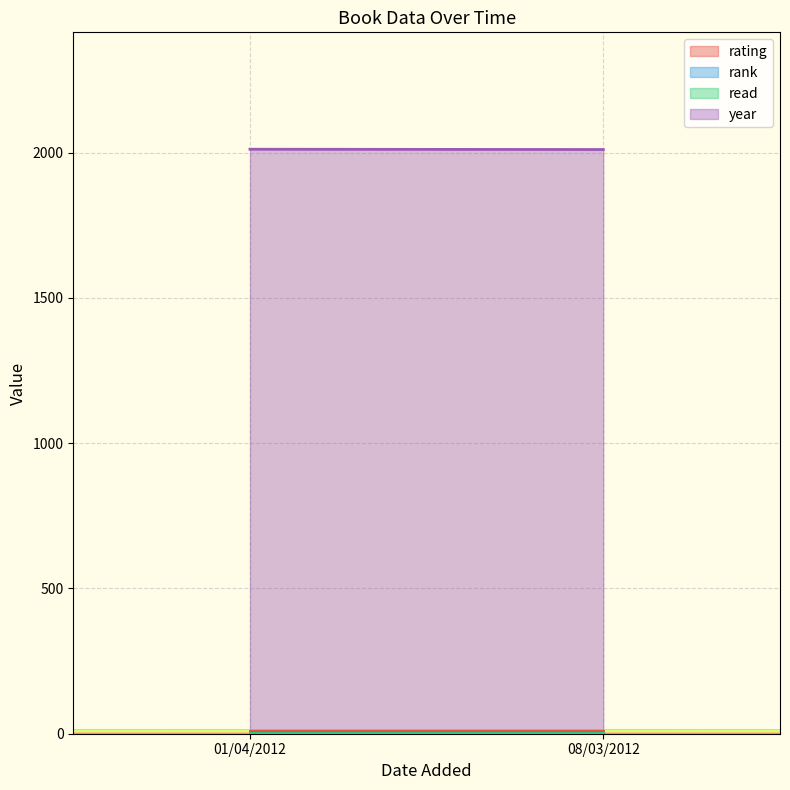

What is the sum of all rank values?

2